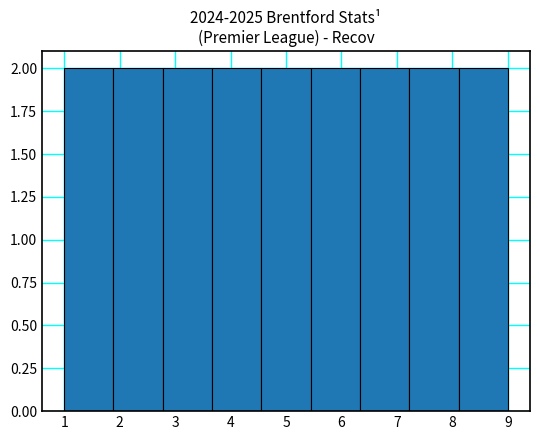

Reading left to right, transcribe this chart: for each bar, give the range it covers on the x-axis and its height. Neither the bar edges nor the heights are printed on the chart, so give them approximately, as read against the axes.

1.0 to 1.9: 2
1.9 to 2.8: 2
2.8 to 3.7: 2
3.7 to 4.6: 2
4.6 to 5.4: 2
5.4 to 6.3: 2
6.3 to 7.2: 2
7.2 to 8.1: 2
8.1 to 9.0: 2